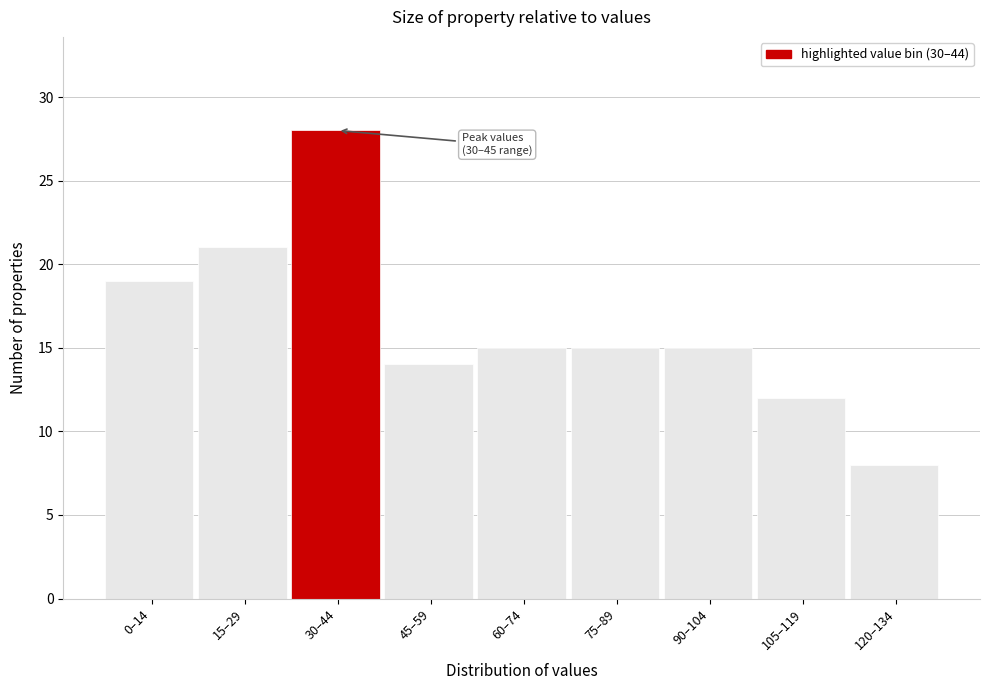

Reading left to right, transcribe all the data shown in this chart.

0–14=19	15–29=21	30–44=28	45–59=14	60–74=15	75–89=15	90–104=15	105–119=12	120–134=8